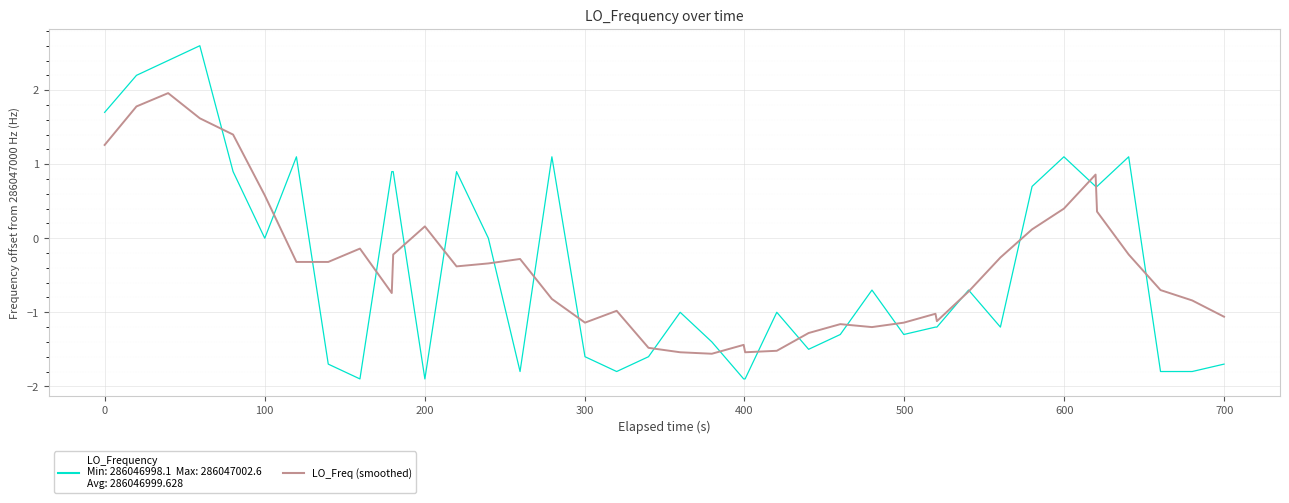

What is the minimum value shown in the chart?

-1.9